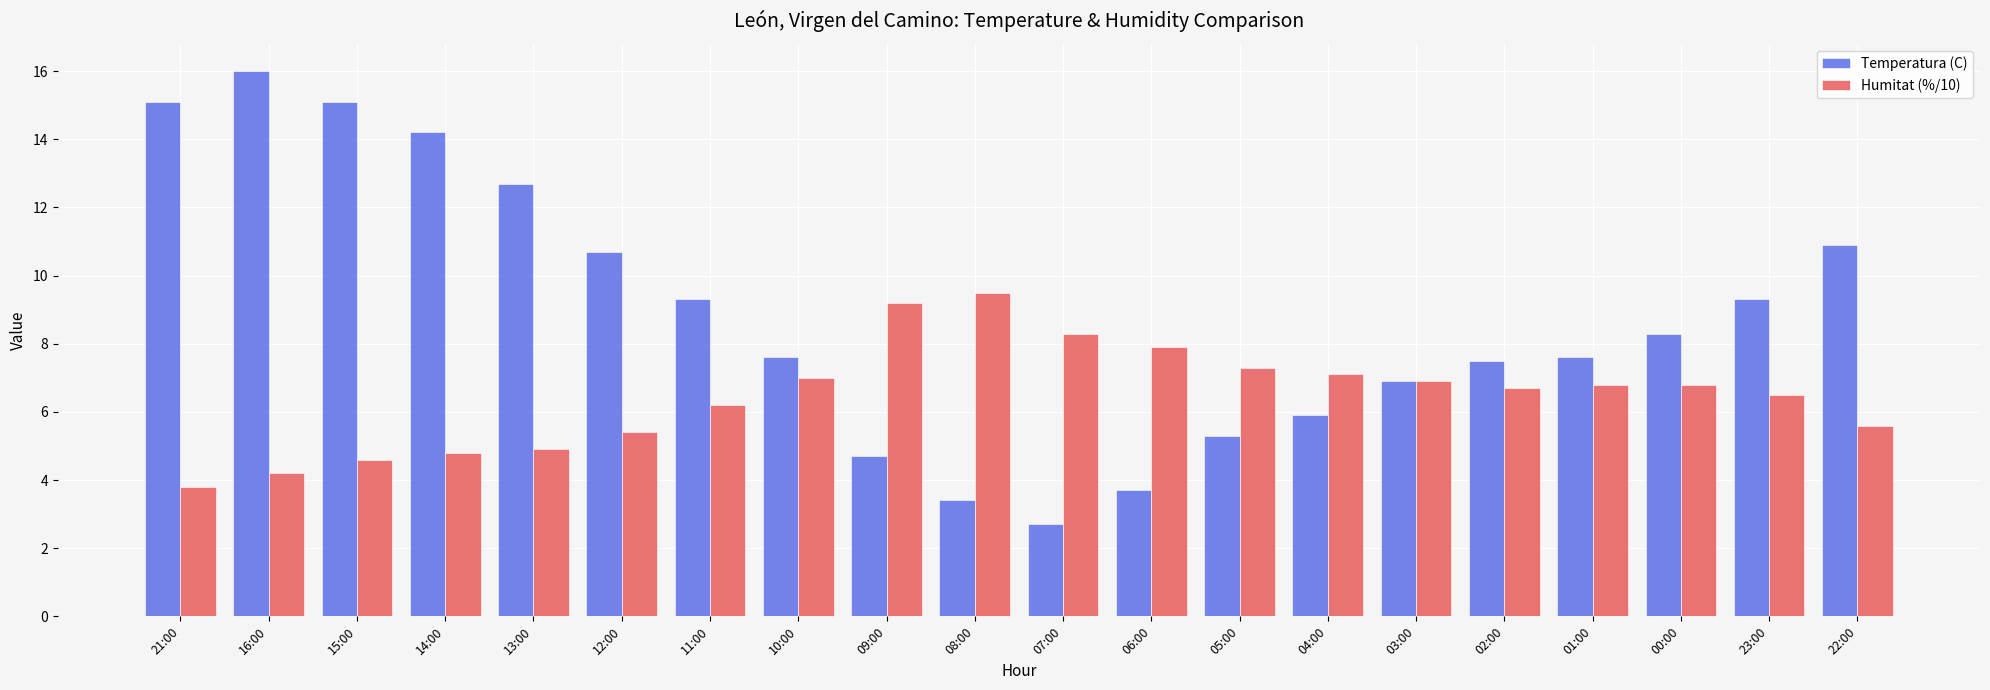

At which label does Humitat (%/10) reach its minimum?

21:00